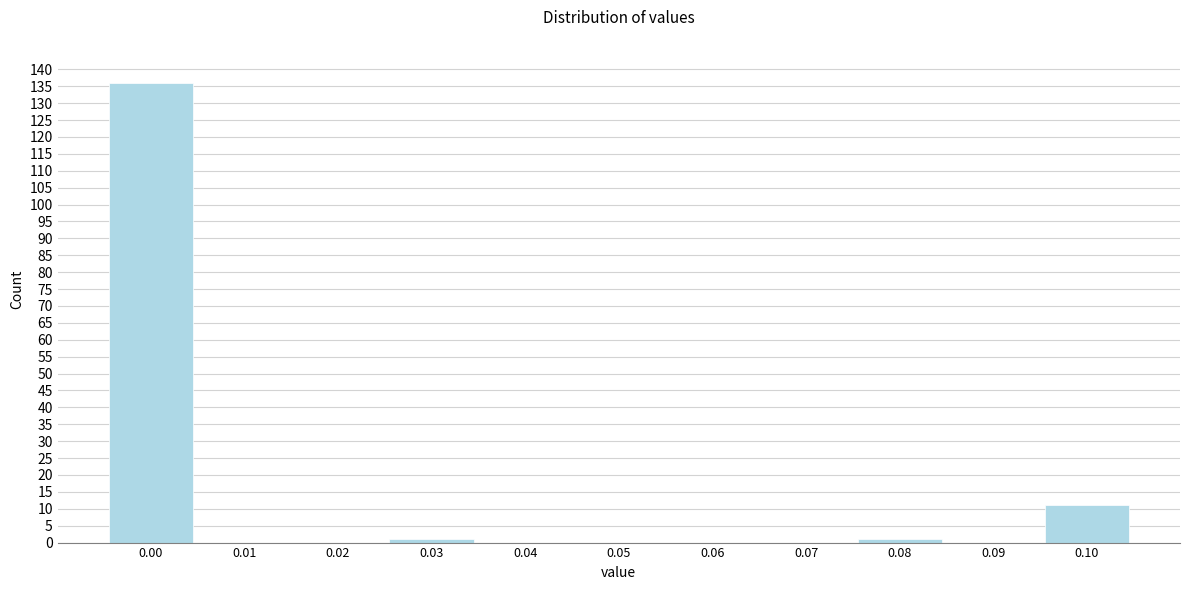

Reading left to right, transcribe all the data shown in this chart.

0.00=136	0.01=0	0.02=0	0.03=1	0.04=0	0.05=0	0.06=0	0.07=0	0.08=1	0.09=0	0.10=11